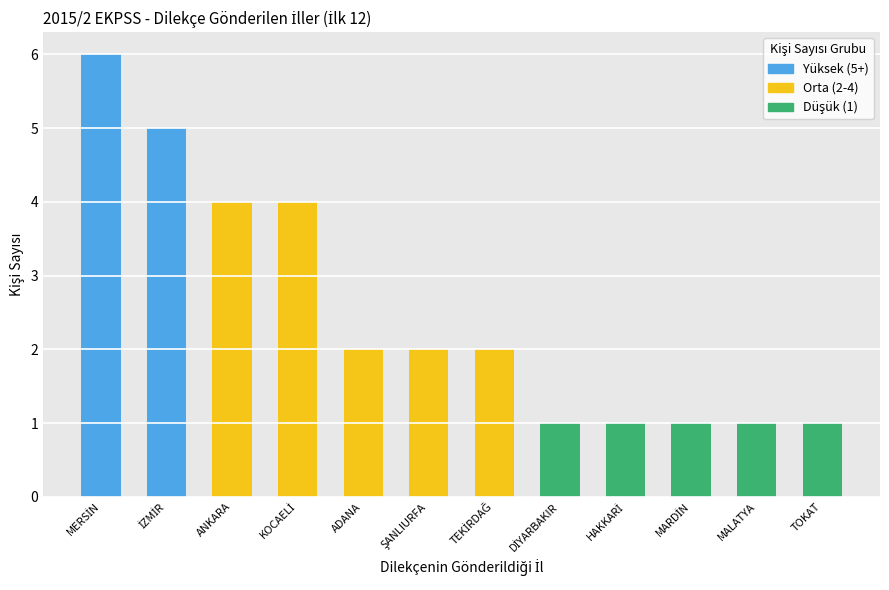

What is the sum of all values?

30